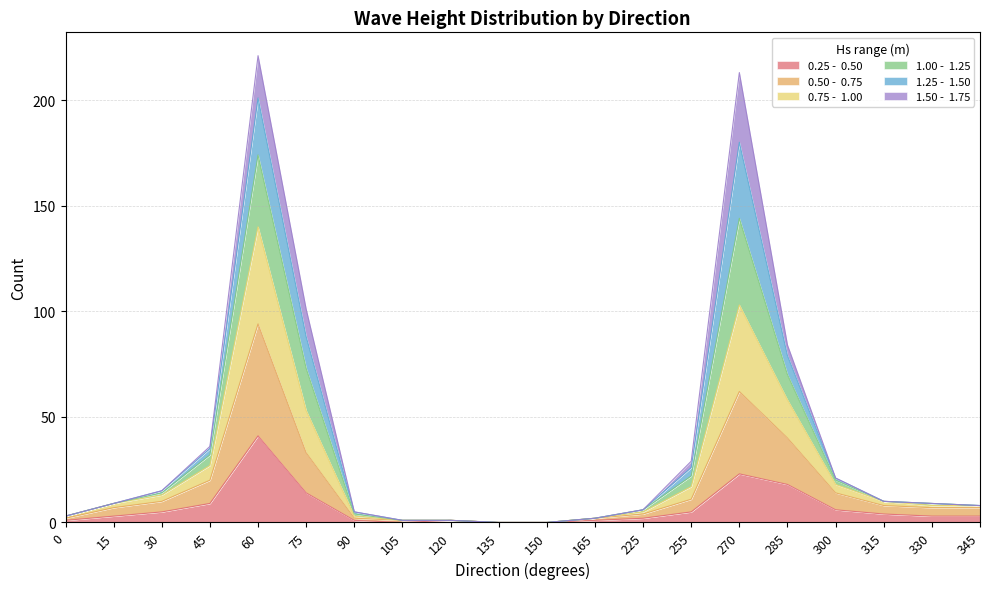

Does the chart have visible grid lines?

Yes